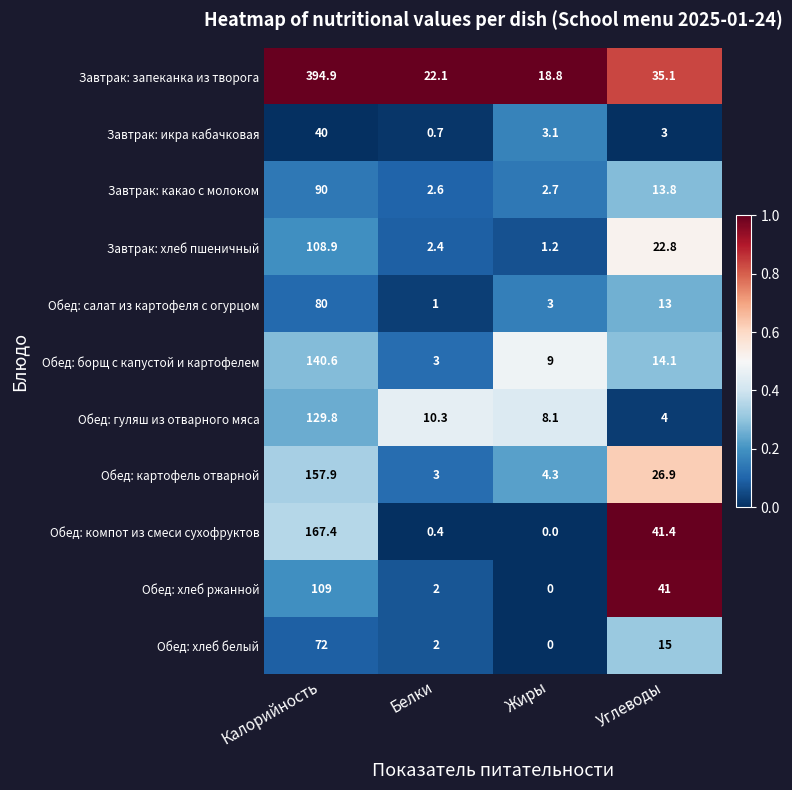

What is the average value of the Обед: компот из смеси сухофруктов series?

52.3